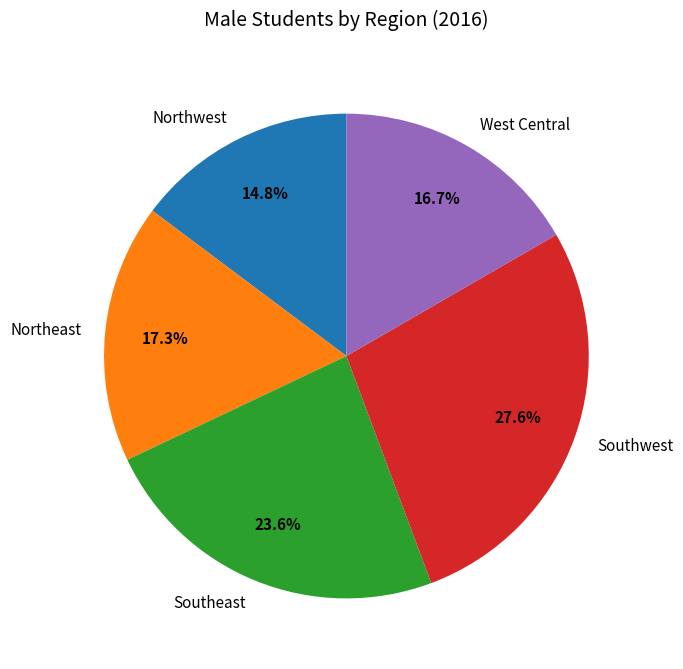

To the nearest percent, what is the combined percentage of Southeast and Southwest?

51%